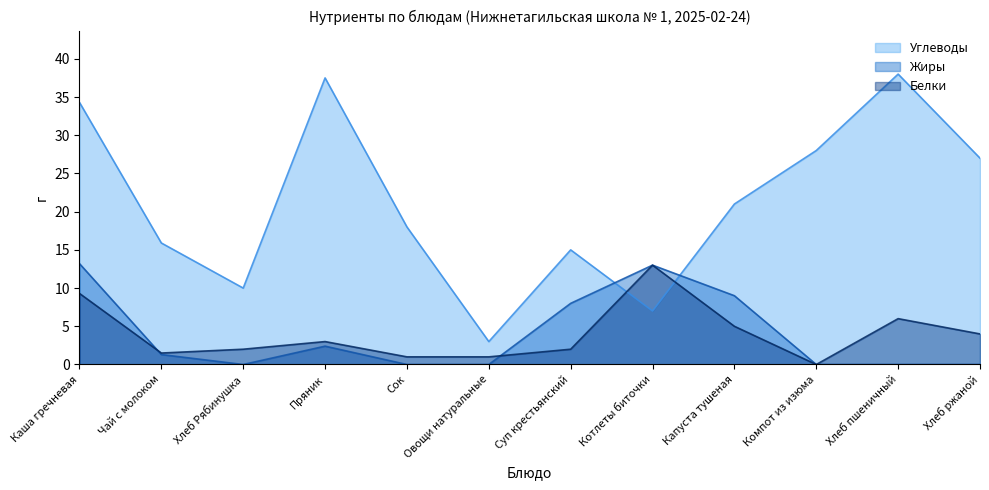

What is the label of the 8th point from the left?

Котлеты биточки